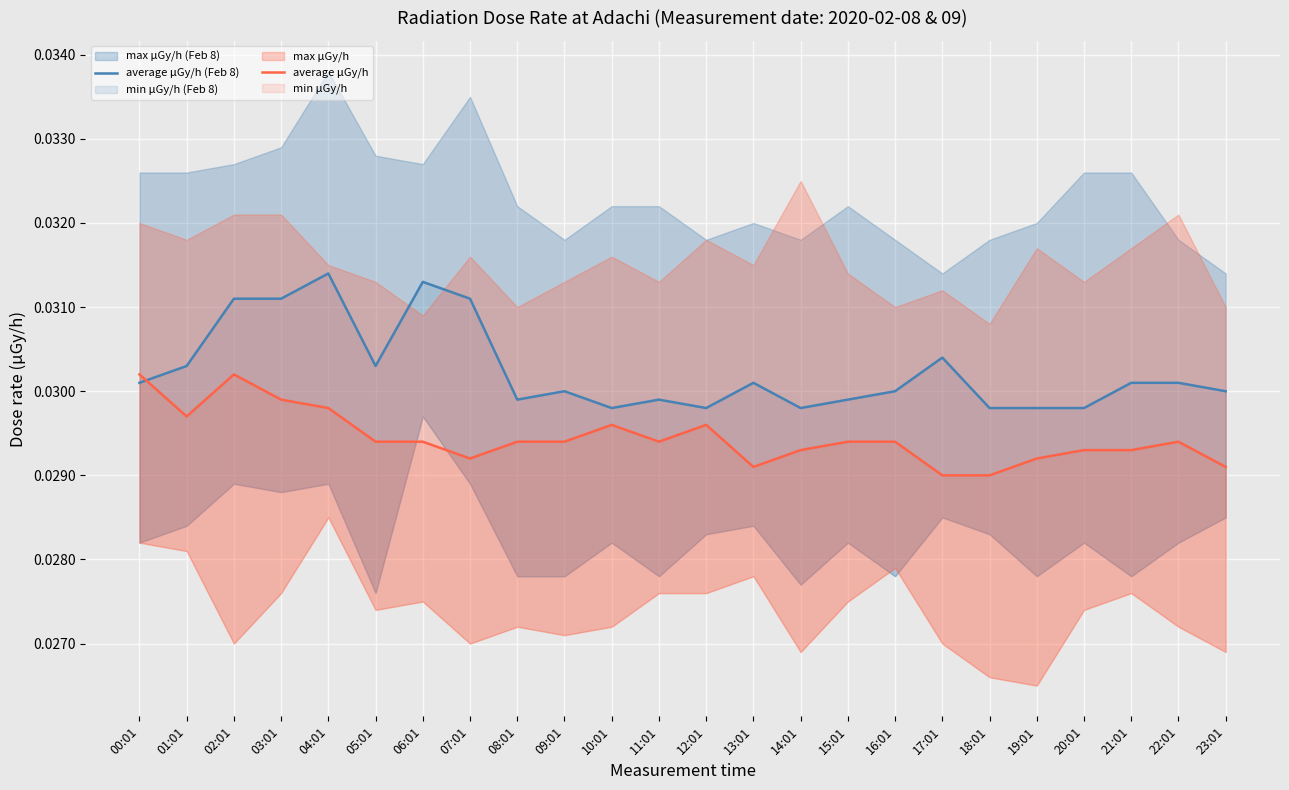

How many times do average μGy/h (Feb 8) and average μGy/h cross each other?

1